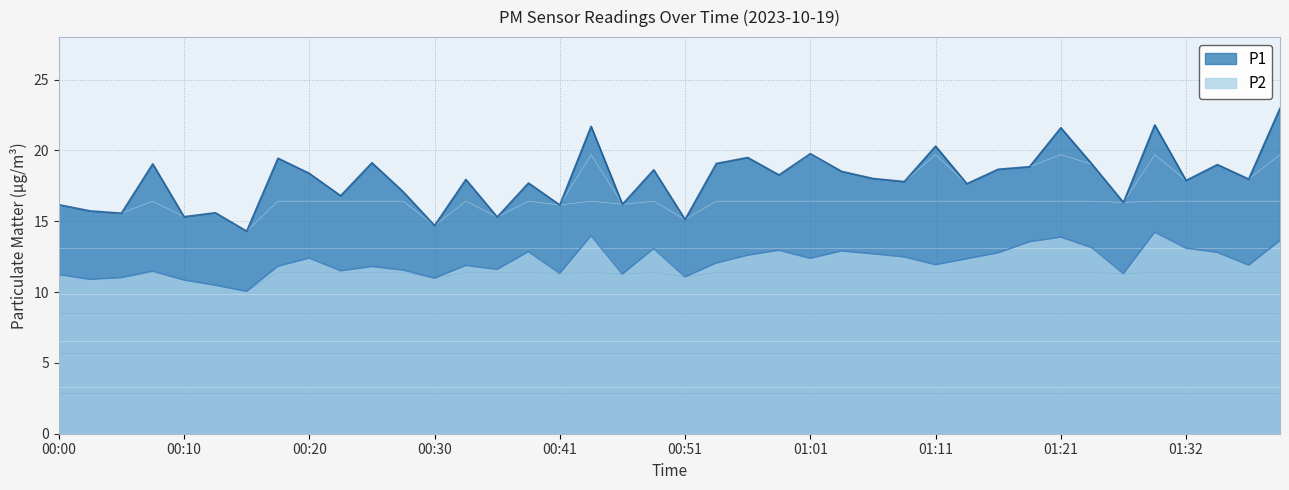

Rank the series by their average value, from highest to lowest.

P1, P2